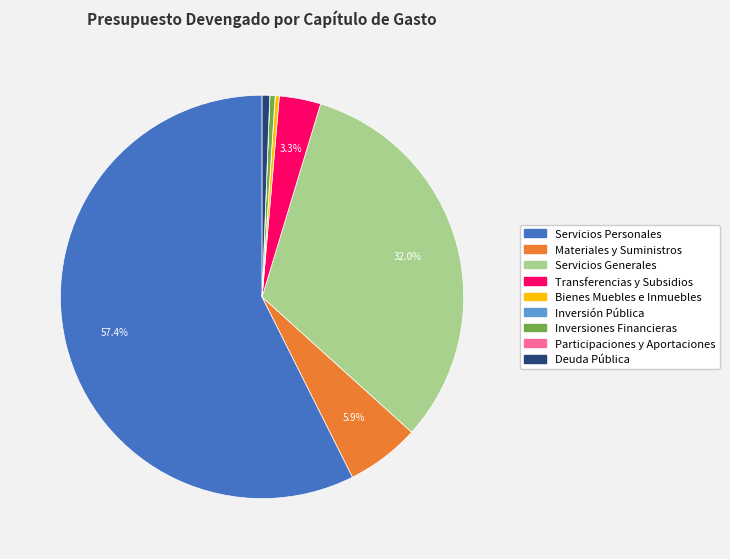

Is there a majority slice in this chart?

Yes